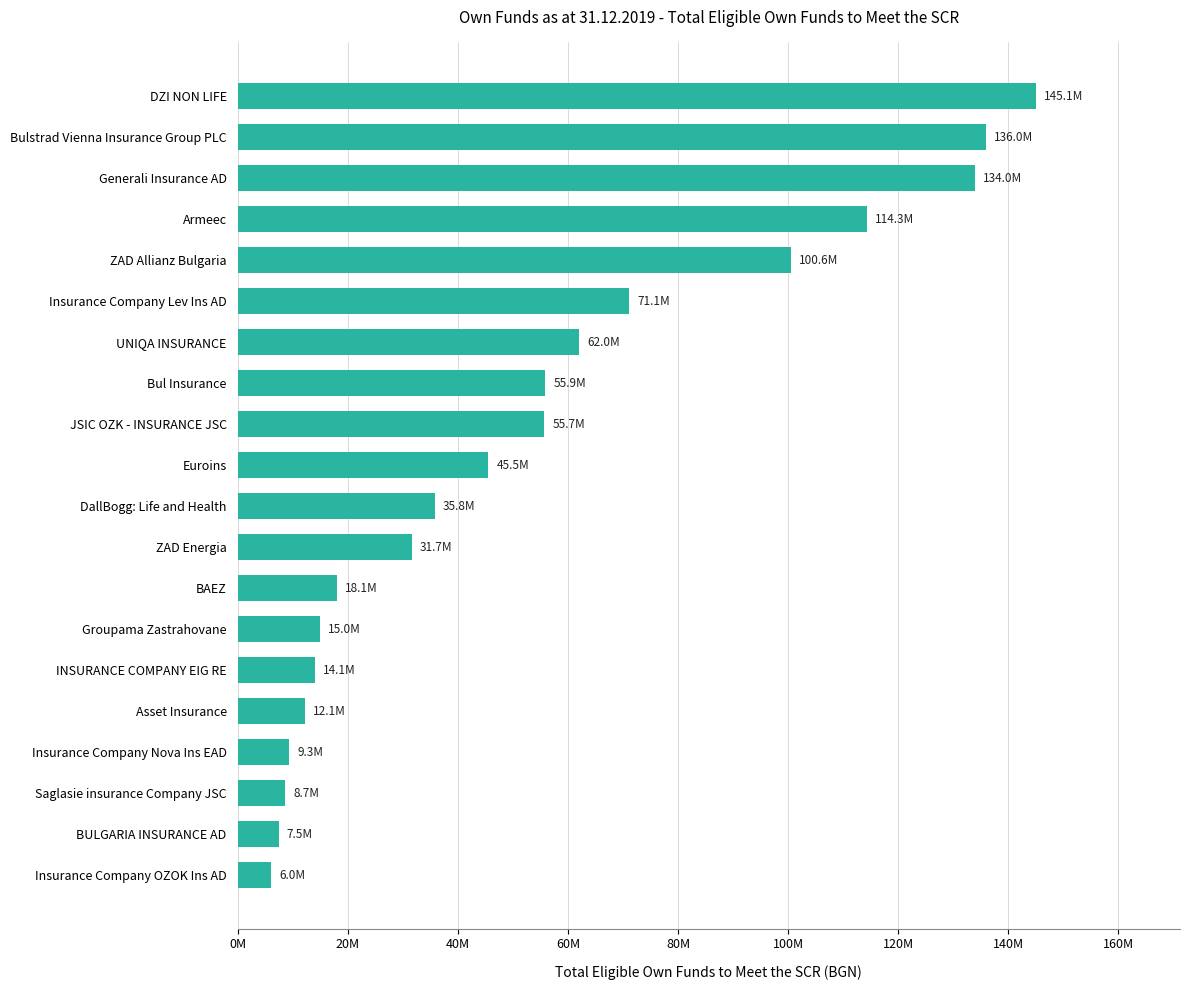

Does the chart contain any negative values?

No